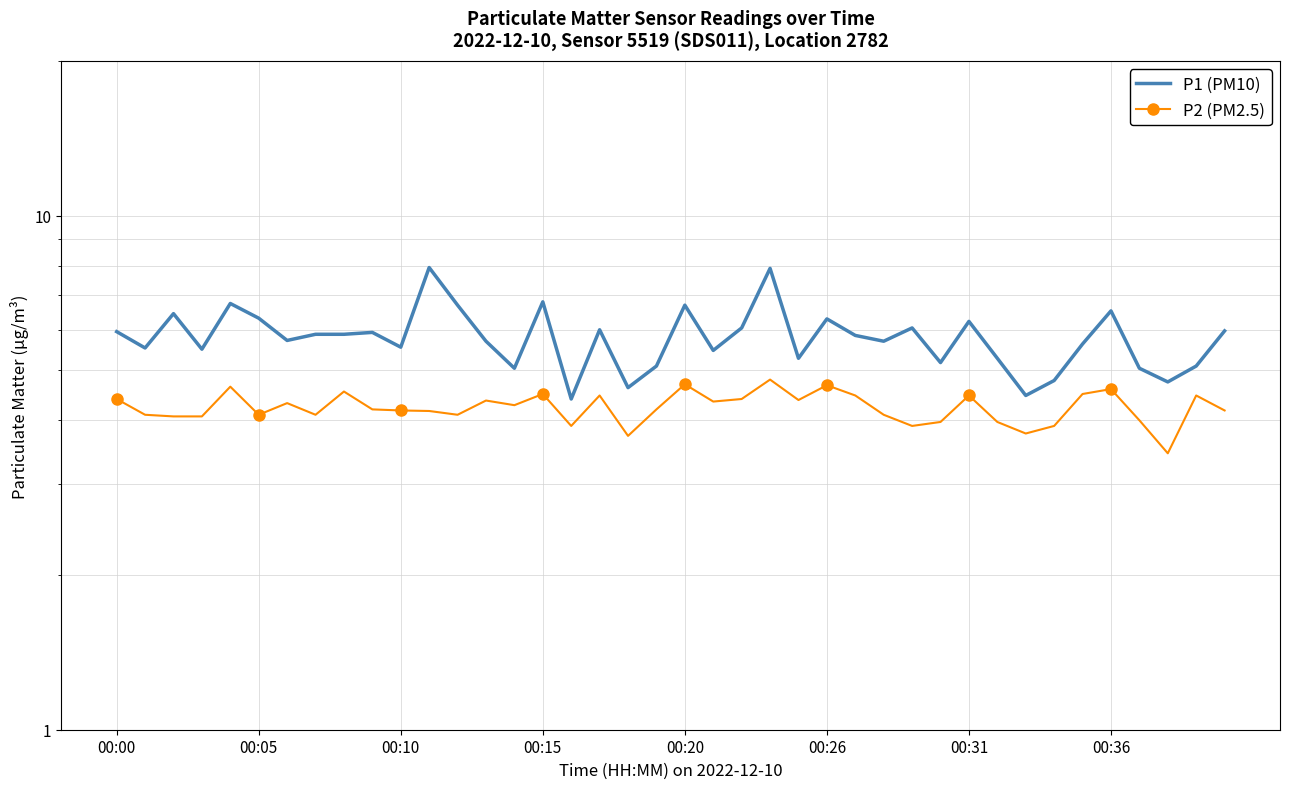

List the series in order of their overall mean, lowest first.

P2 (PM2.5), P1 (PM10)